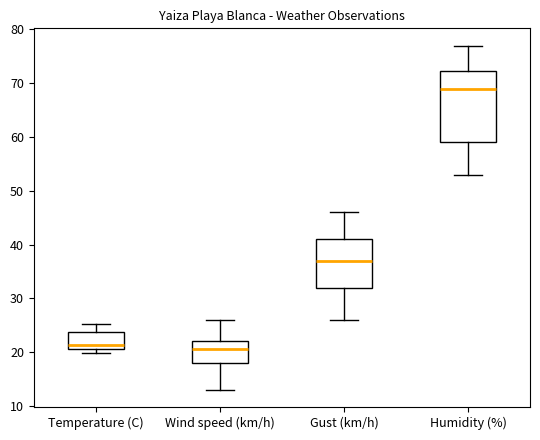

Where does the lower whisker of the box for Wind speed (km/h) end on the y-axis? The values are not printed on the chart, so give them approximately, as read against the axis.

13